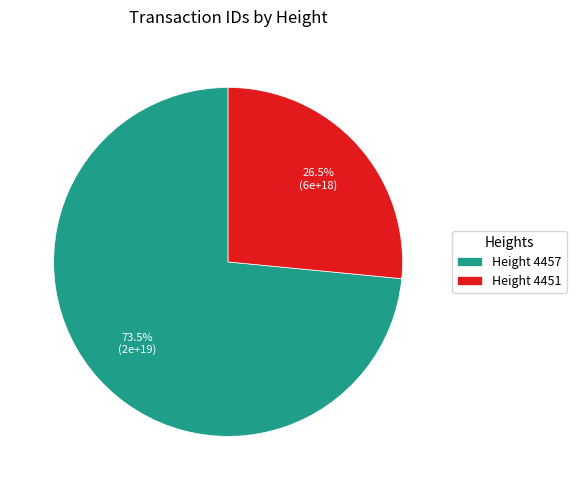

Which slice represents more than half of the pie?

Height 4457